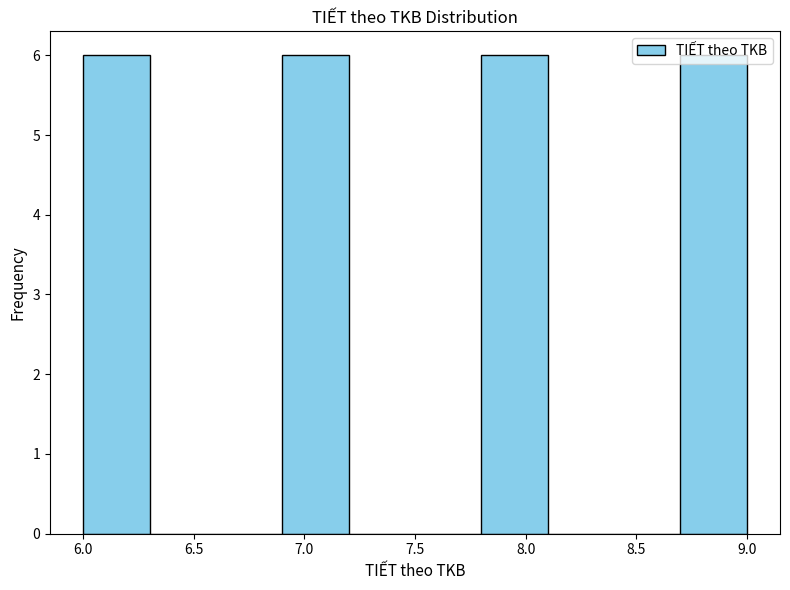

Reading left to right, transcribe this chart: for each bar, give the range it covers on the x-axis and its height. The values are not printed on the chart, so give them approximately, as read against the axis.

6.0 to 6.3: 6
6.3 to 6.6: 0
6.6 to 6.9: 0
6.9 to 7.2: 6
7.2 to 7.5: 0
7.5 to 7.8: 0
7.8 to 8.1: 6
8.1 to 8.4: 0
8.4 to 8.7: 0
8.7 to 9.0: 6